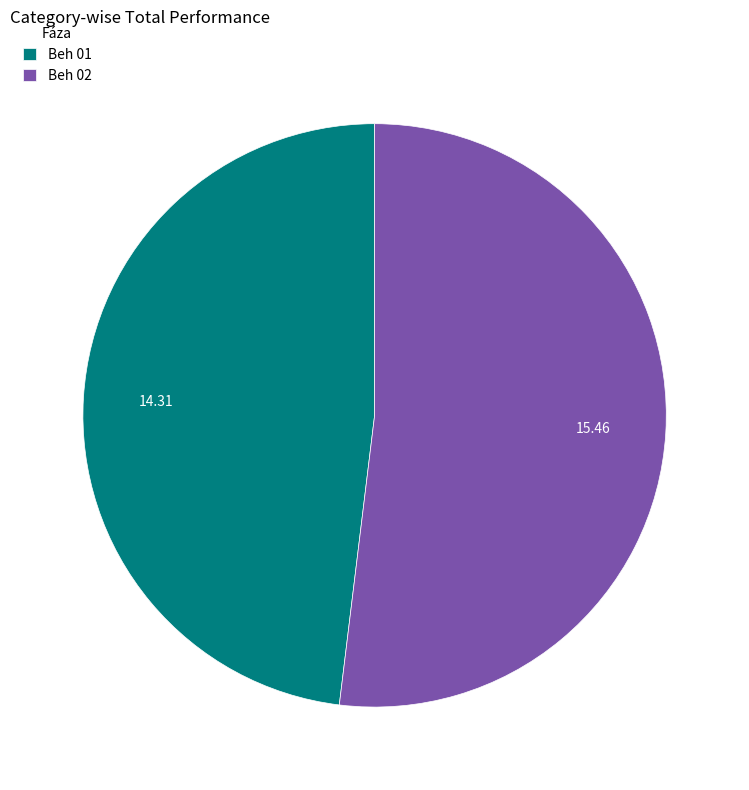

Rank the categories by value from highest to lowest.

Beh 02, Beh 01